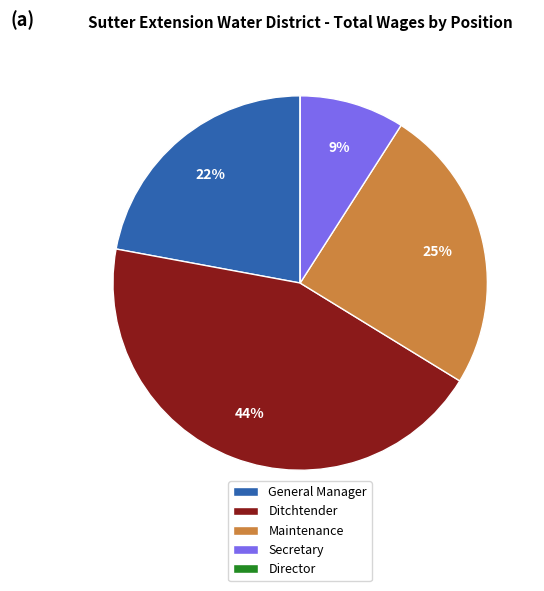

Which category has the biggest portion of the pie?

Ditchtender